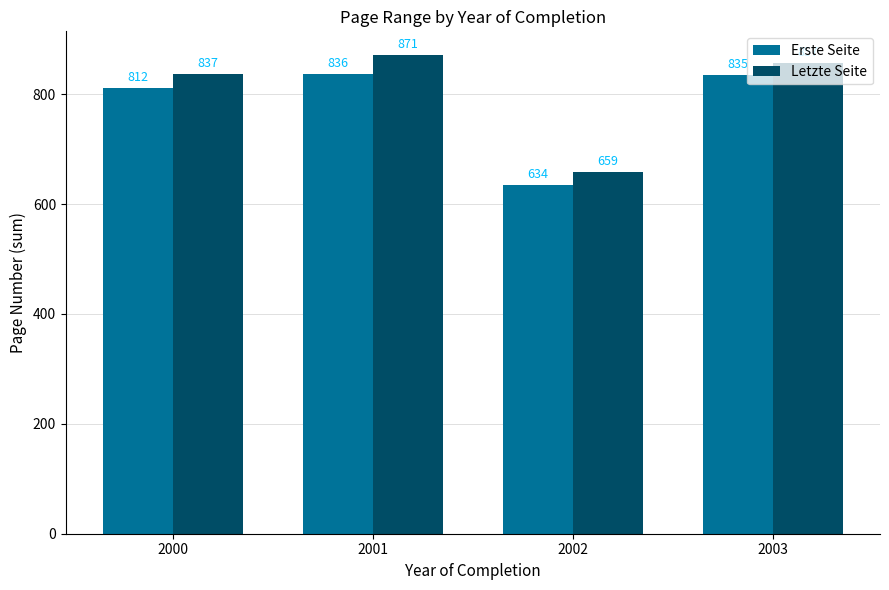

Rank the series at 2002 from highest to lowest value.

Letzte Seite, Erste Seite